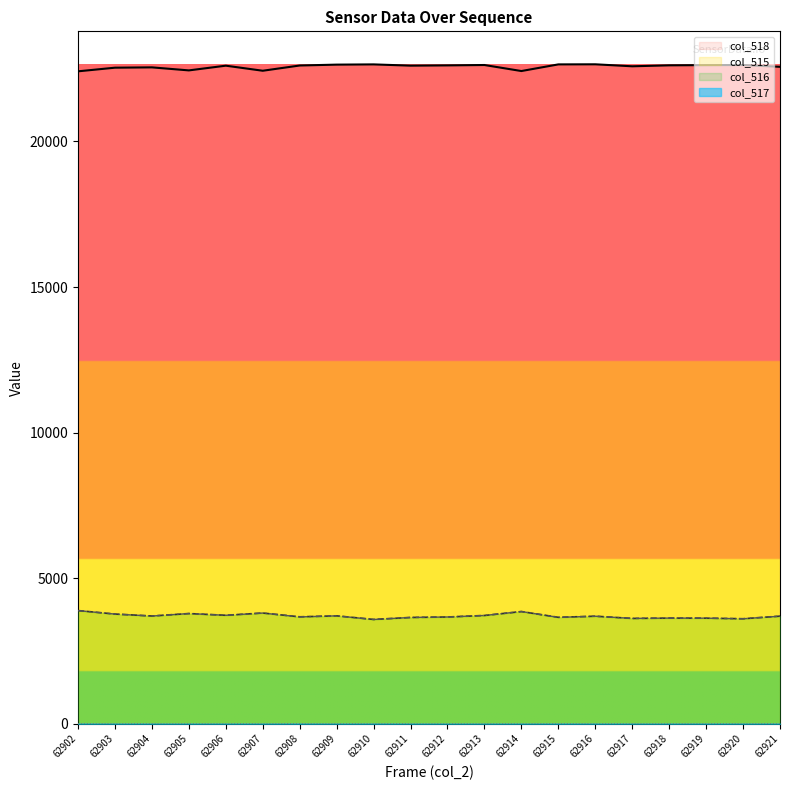

Which series has the largest total across all categories?

col_518